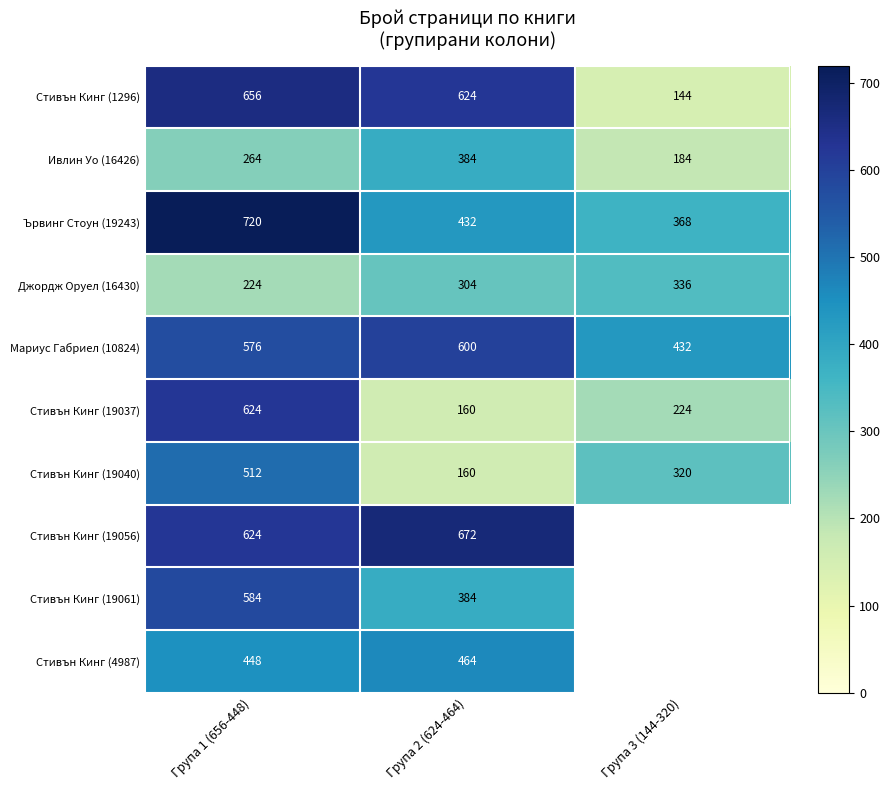

How many values in the Ивлин Уо (16426) series are below 264?

1